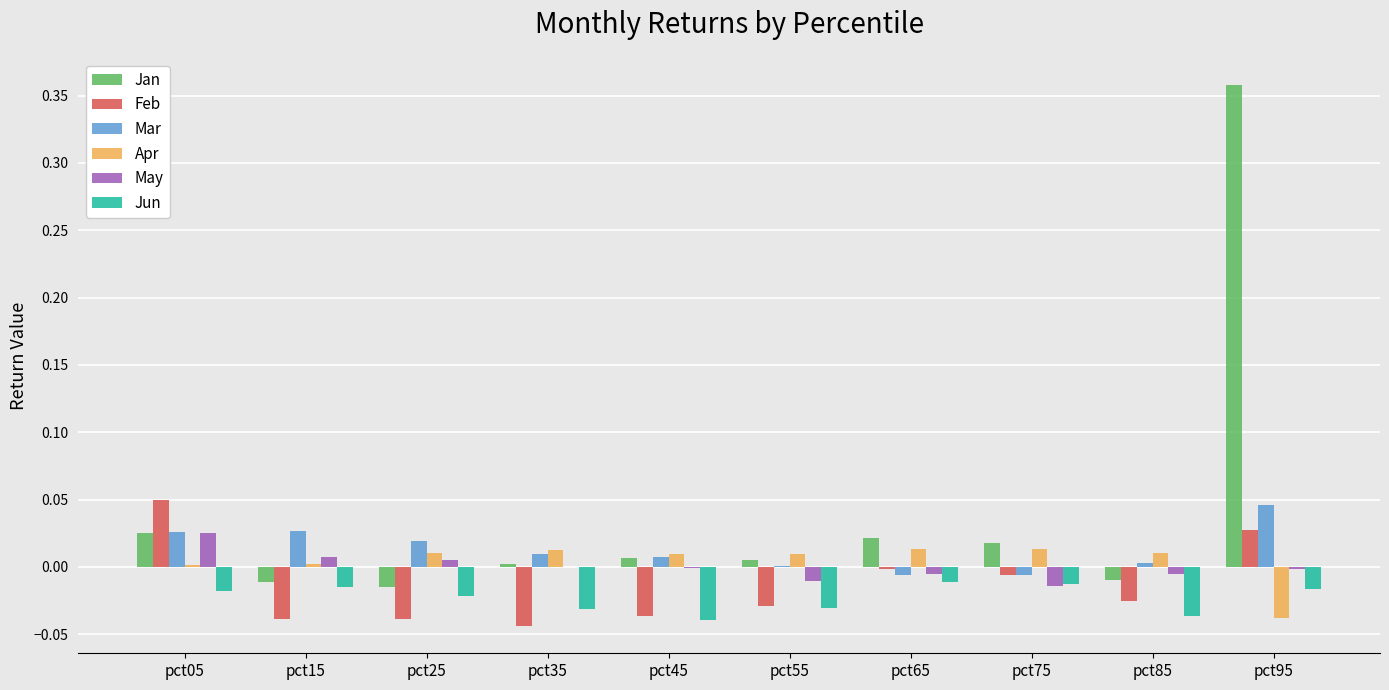

At which label does Feb reach its peak?

pct05